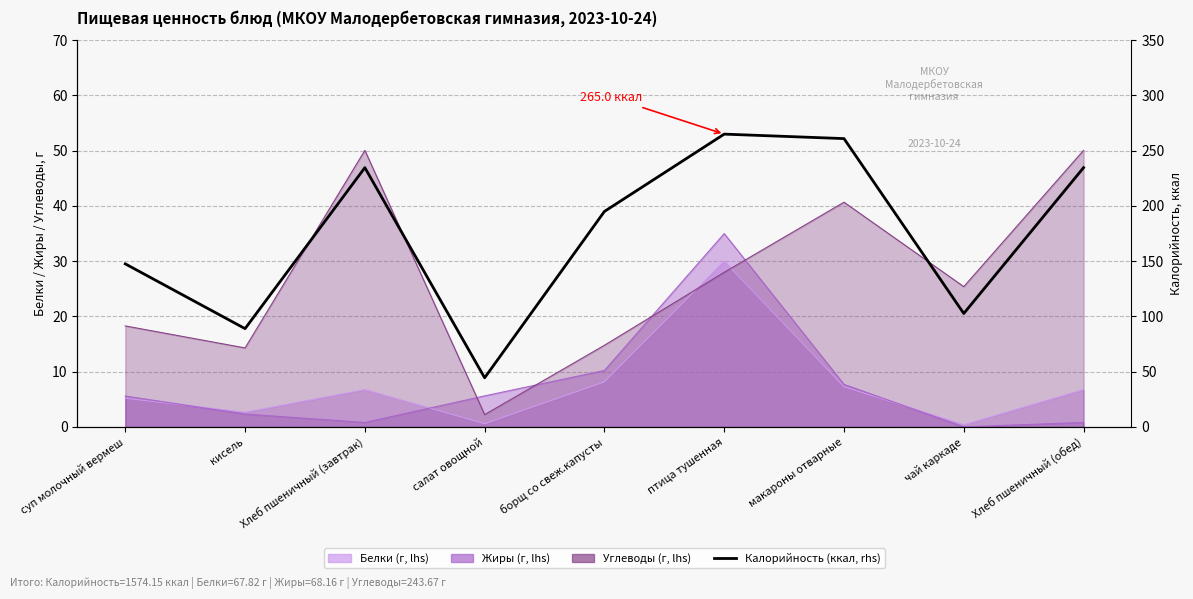

Reading left to right, what are all the values shown in this chart?

147.6	89.0	234.7	44.5	195.0	265.0	260.9	102.7	234.7